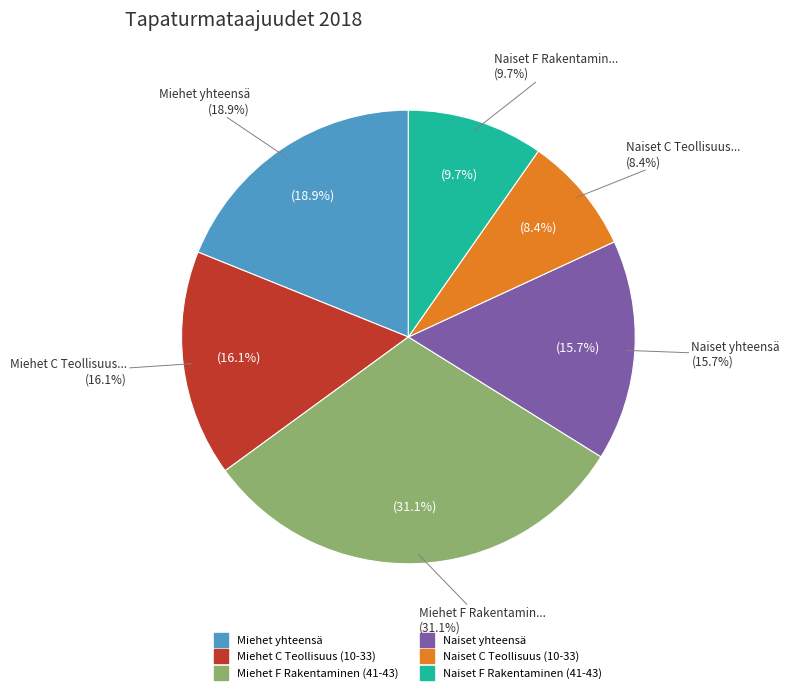

Which category has the biggest portion of the pie?

Miehet F Rakentaminen (41-43)